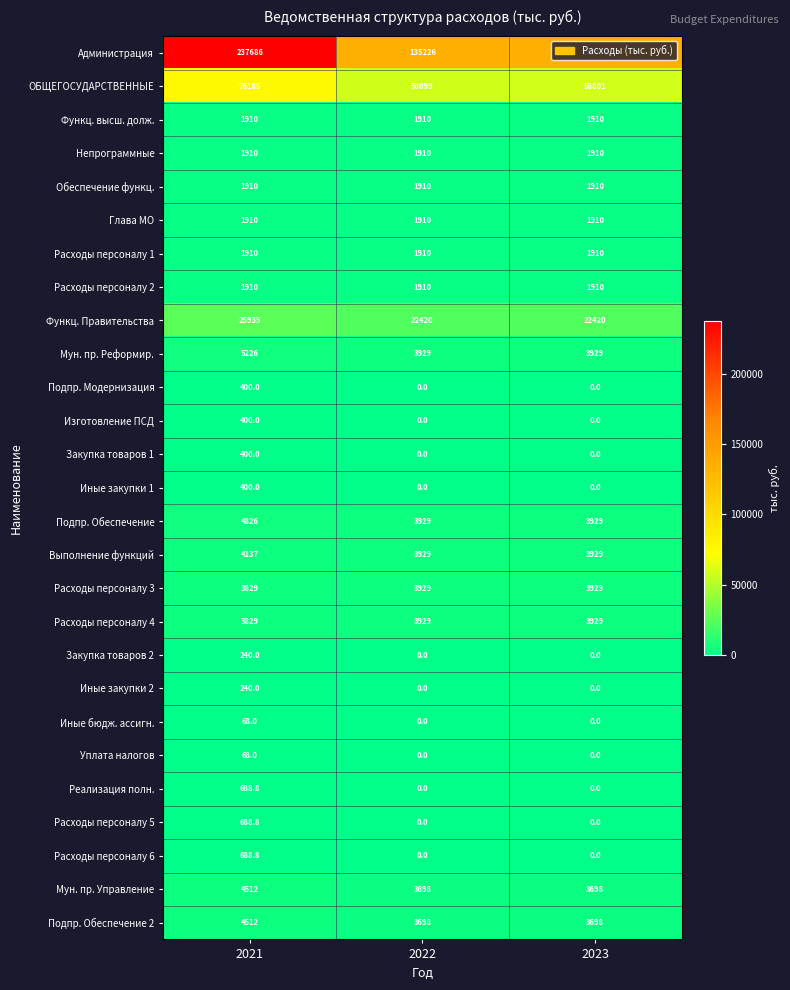

What is the total value across all series at 2023?

254793.0